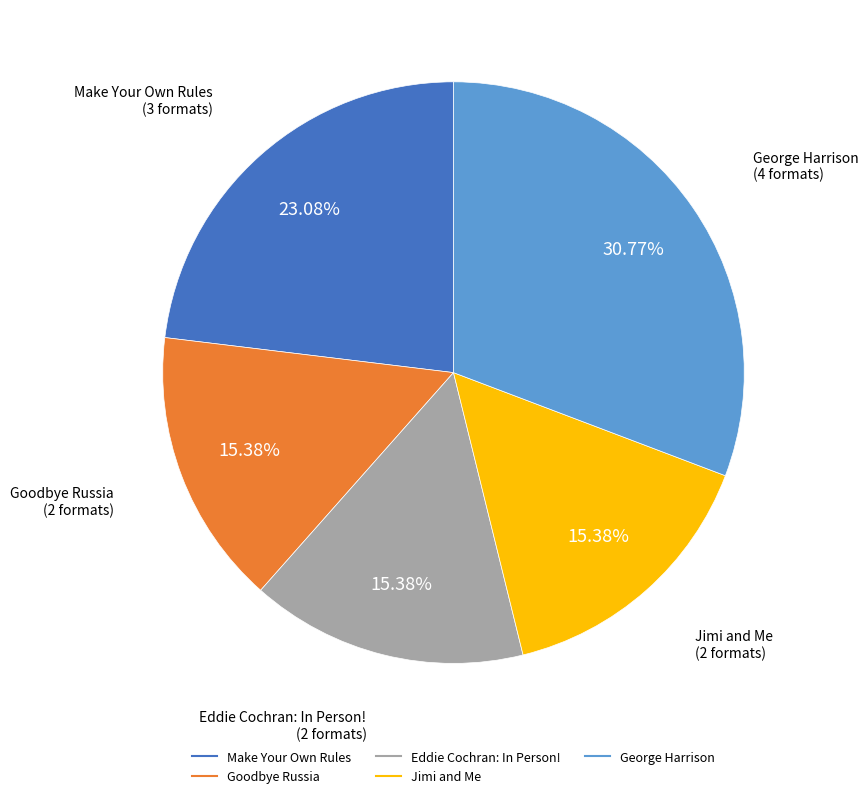

Which has a higher value, Eddie Cochran: In Person! or Make Your Own Rules?

Make Your Own Rules